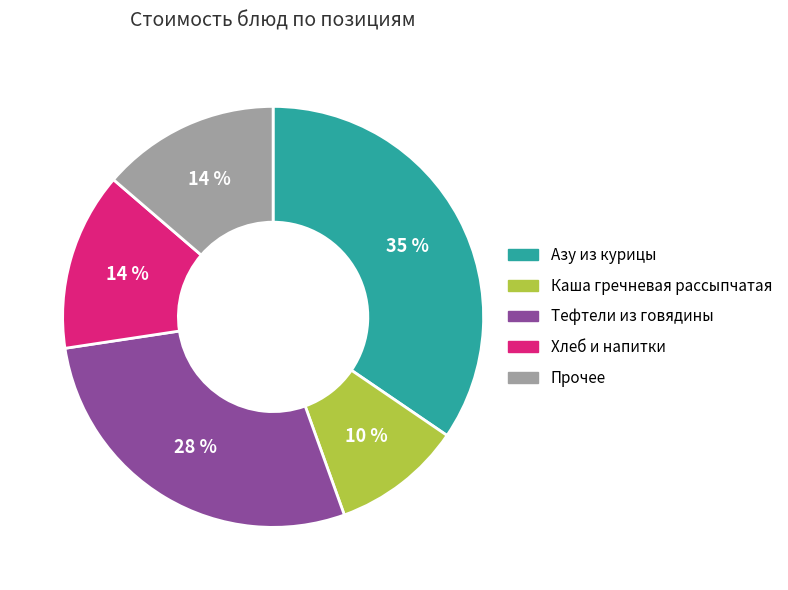

To the nearest percent, what is the average slice percentage?

20%